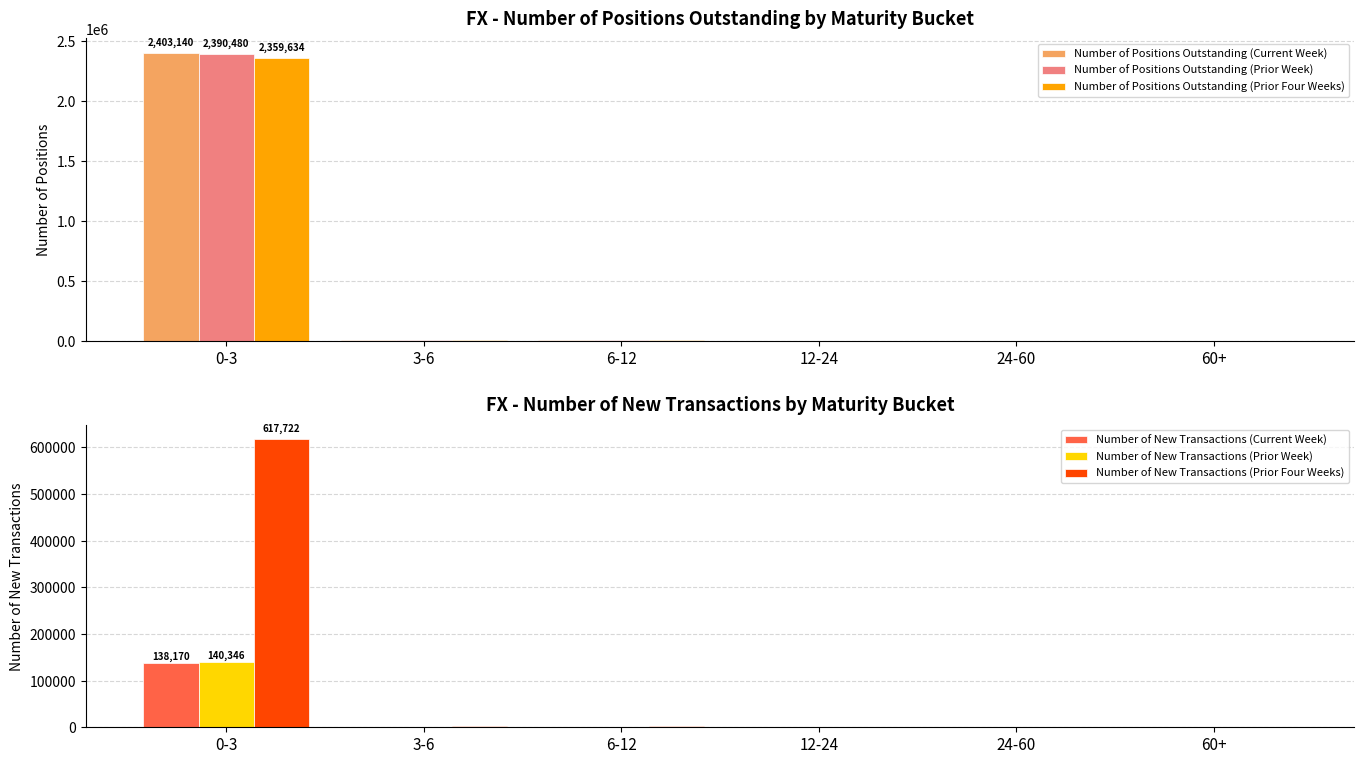

Are the bars horizontal?

No